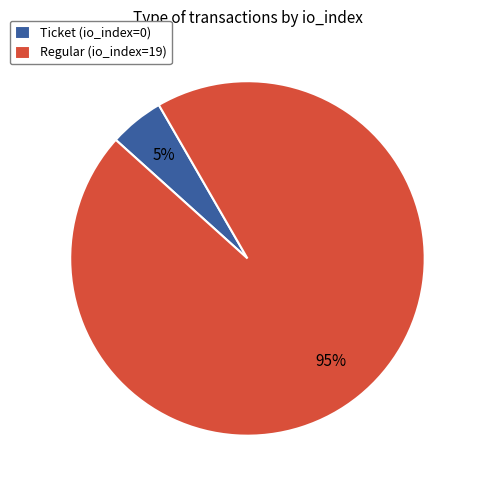

To the nearest percent, what is the difference between the Ticket (io_index=0) and Regular (io_index=19) slice percentages?

90%